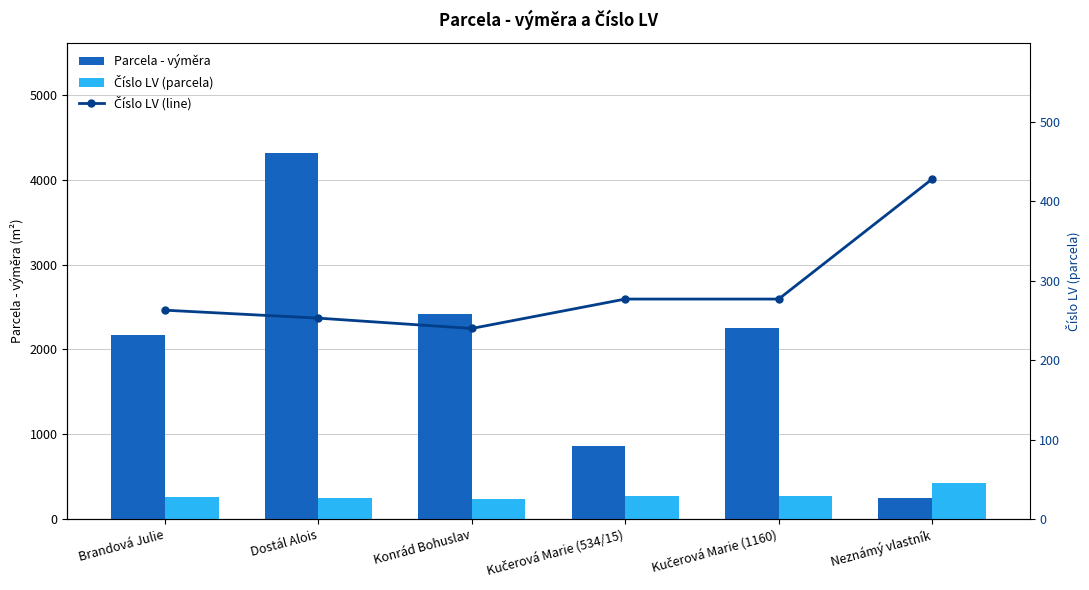

How many groups of bars are there?

6